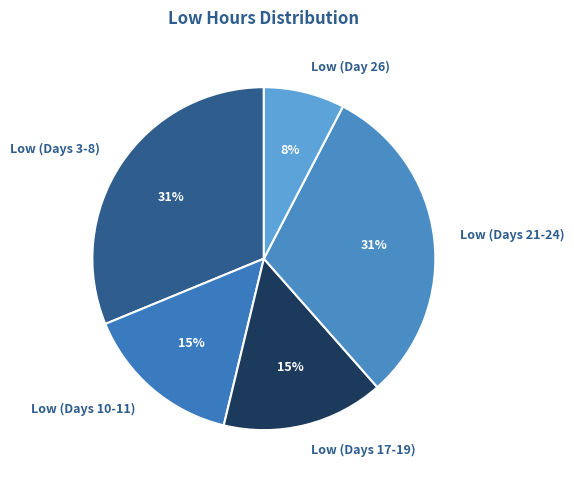

The Low (Day 26) slice represents 1% of the pie. True or false?

False